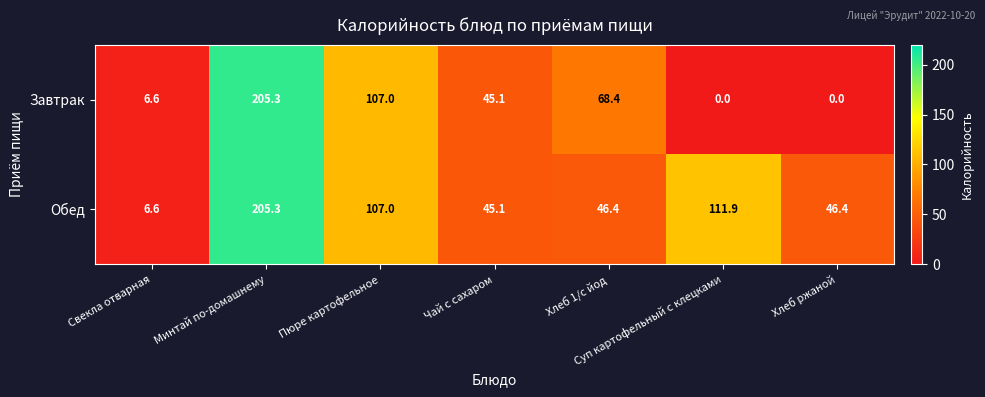

What is the total value across all series at Хлеб ржаной?

46.4